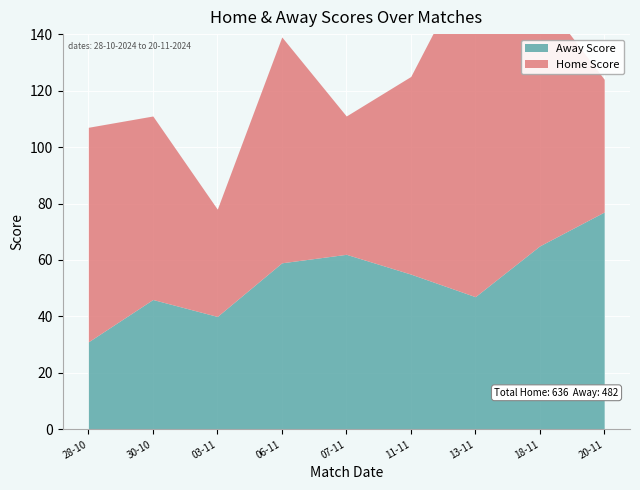

What is the difference between the maximum and minimum values in the Away Score series?

46